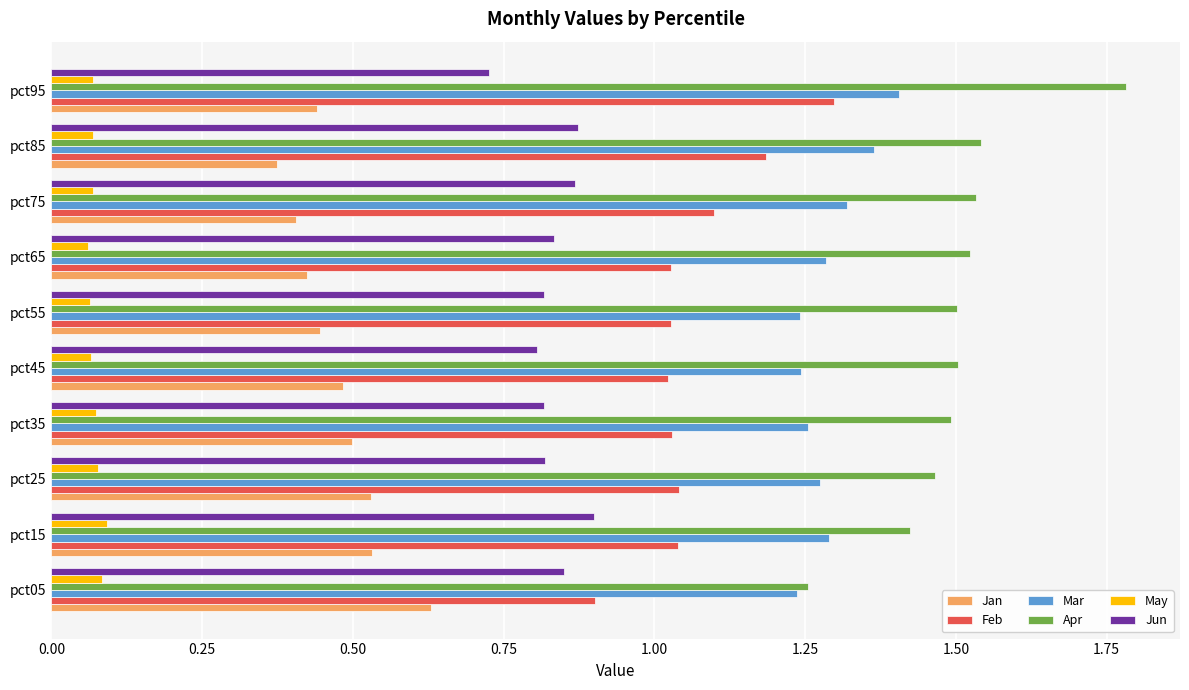

Which category has the highest value across all series?

pct95